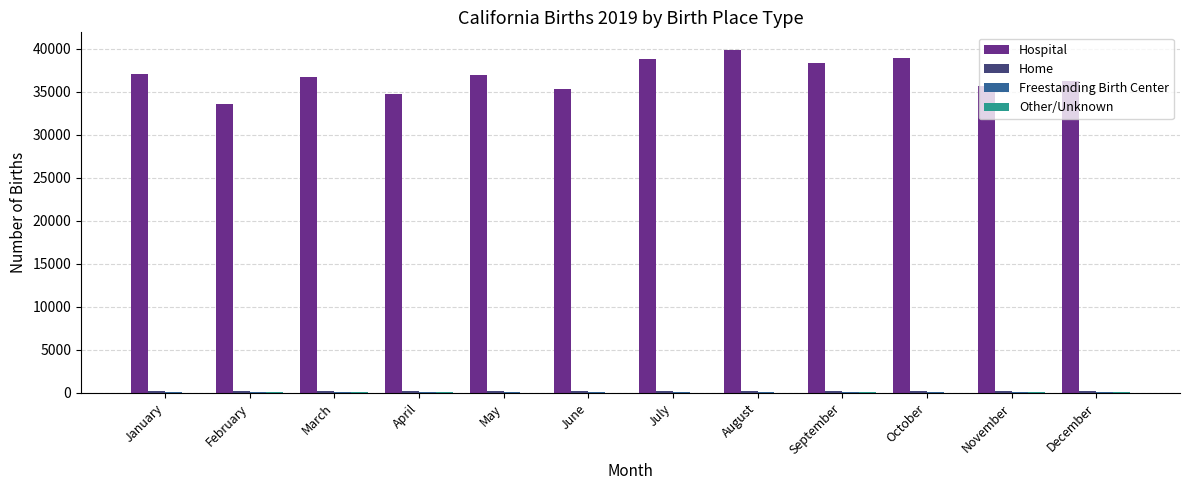

What is the total value across all series at August?

40377